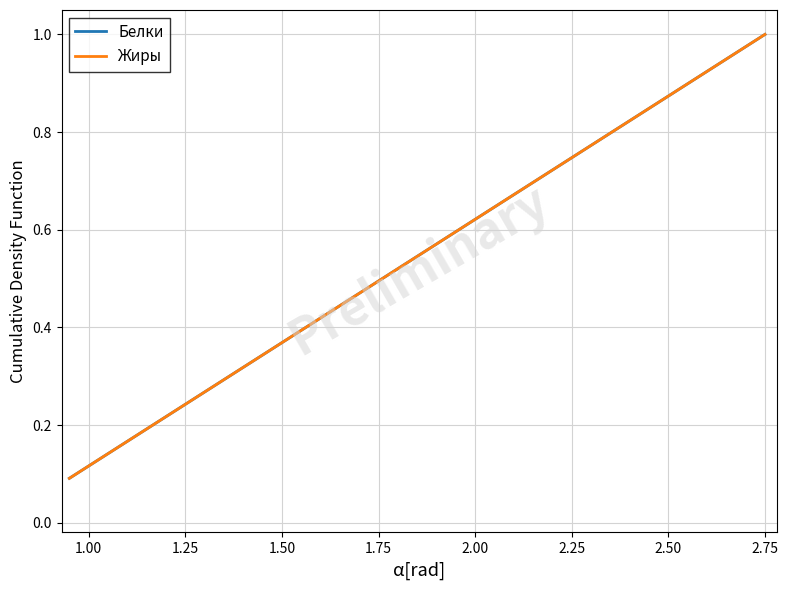

True or false: Белки and Жиры cross at least once.

False